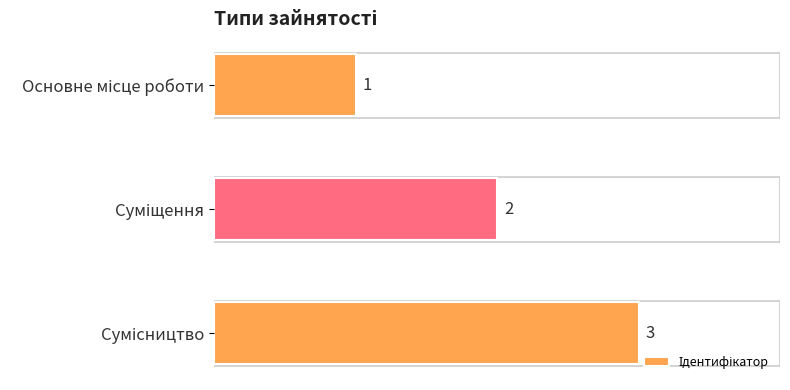

How many values are below 2?

1